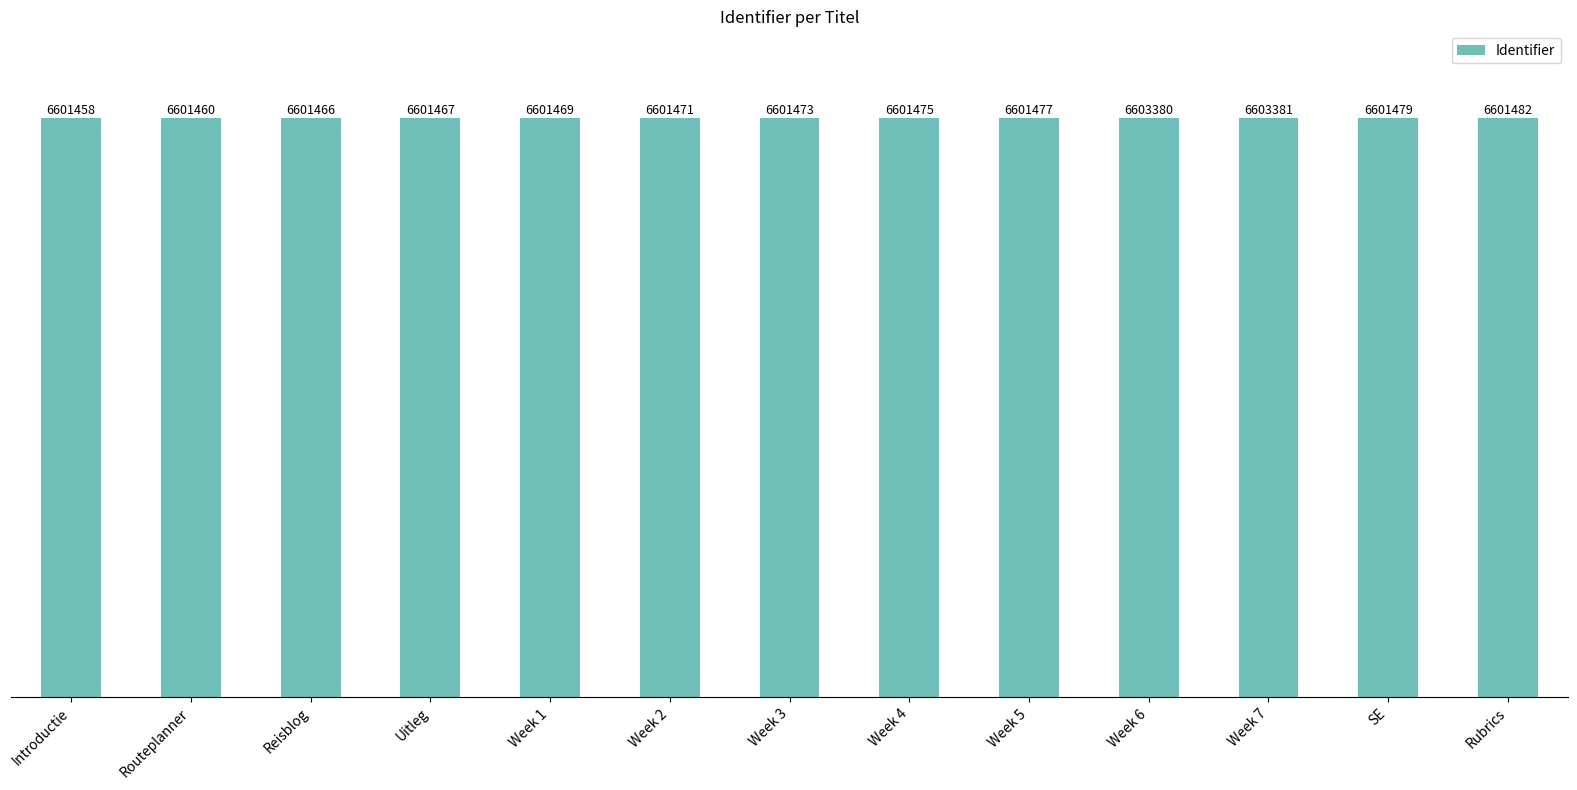

Reading right to left, transcribe all the data shown in this chart.

Rubrics=6601482	SE=6601479	Week 7=6603381	Week 6=6603380	Week 5=6601477	Week 4=6601475	Week 3=6601473	Week 2=6601471	Week 1=6601469	Uitleg=6601467	Reisblog=6601466	Routeplanner=6601460	Introductie=6601458